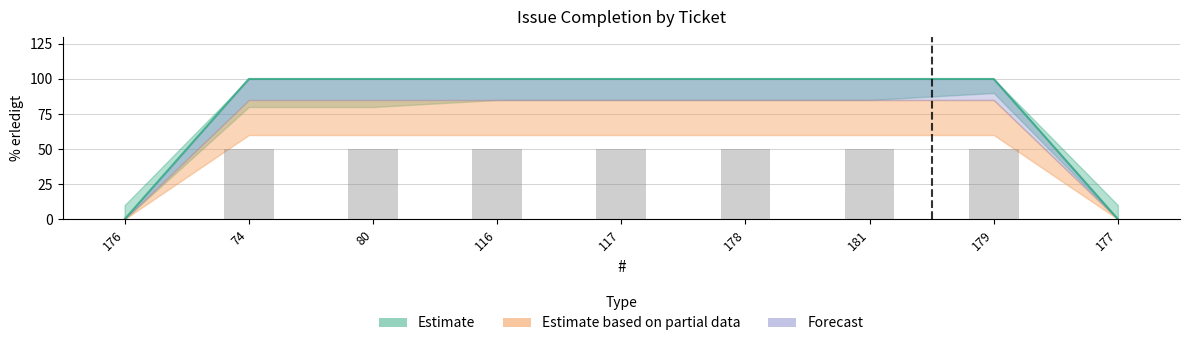

Rank the categories by % erledigt value from lowest to highest.

176, 177, 74, 80, 116, 117, 178, 181, 179